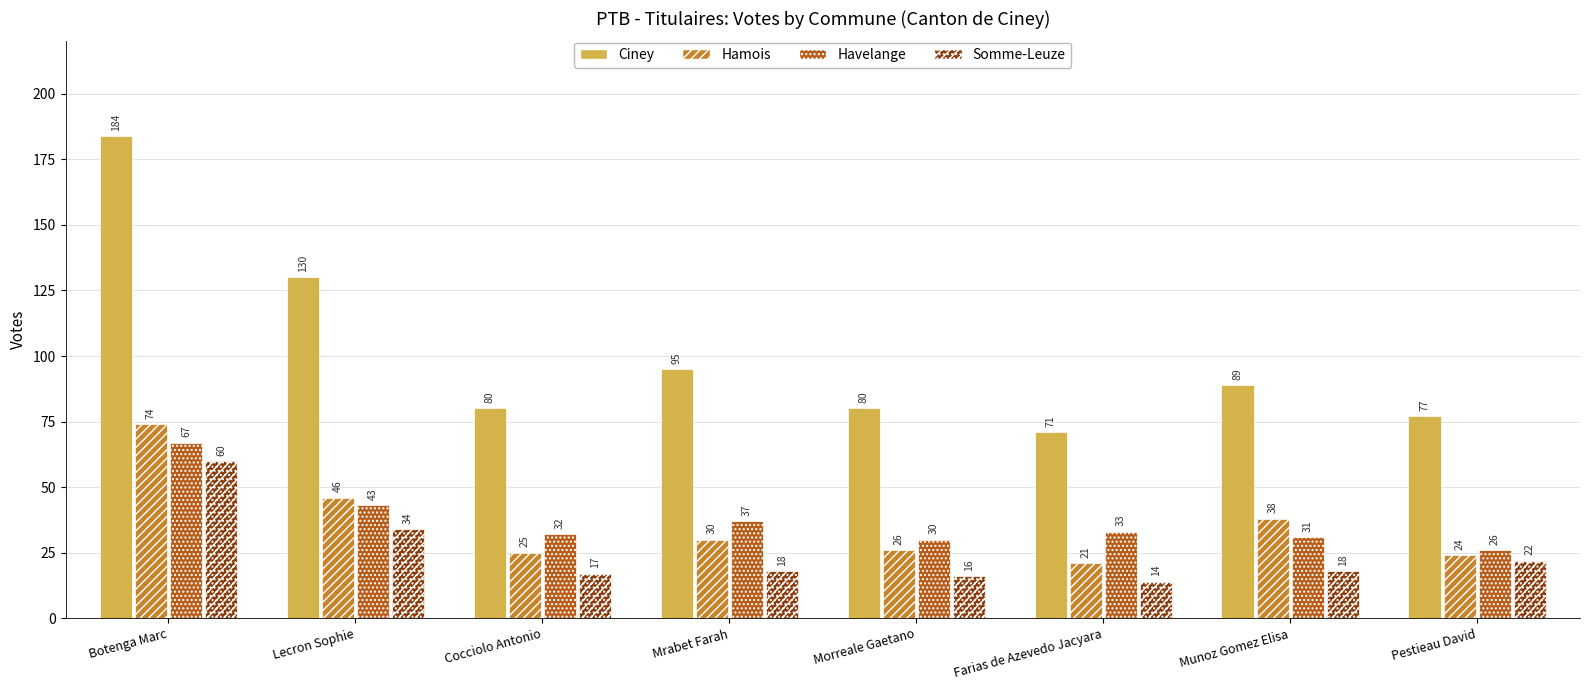

Which series has the largest range (max minus min)?

Ciney